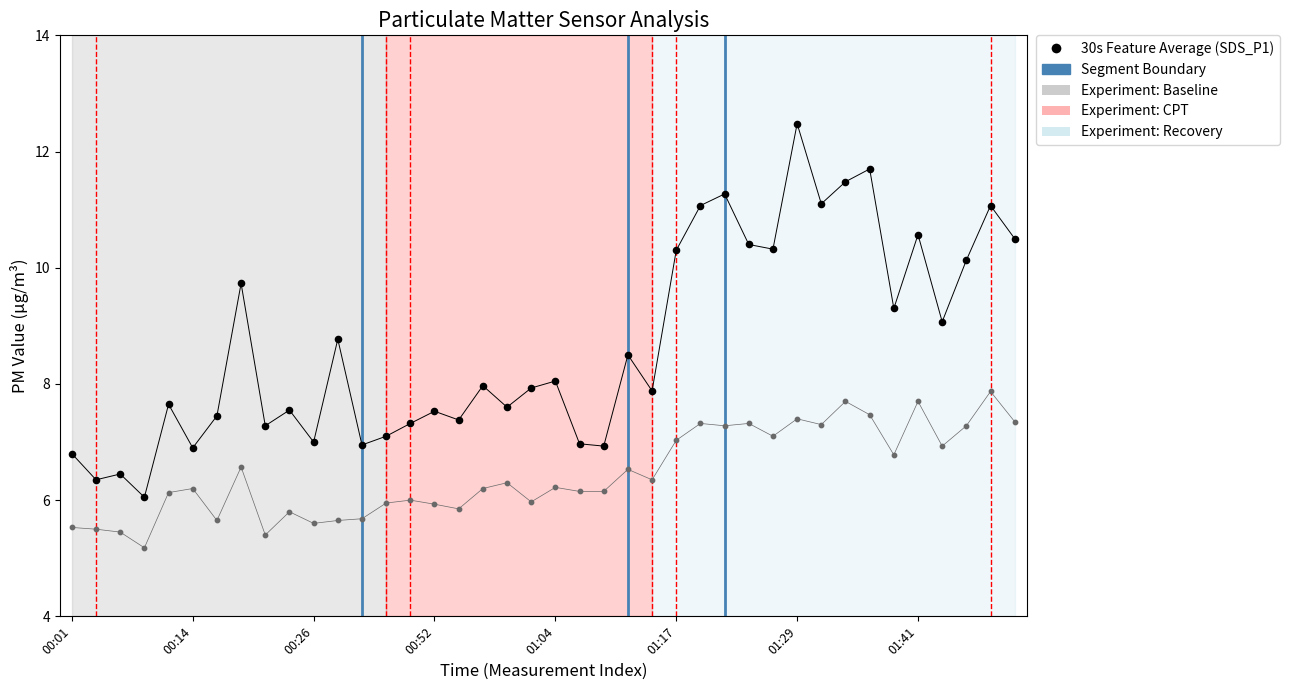

Across all data points, what is the range of Y values (max minus min)?

7.3